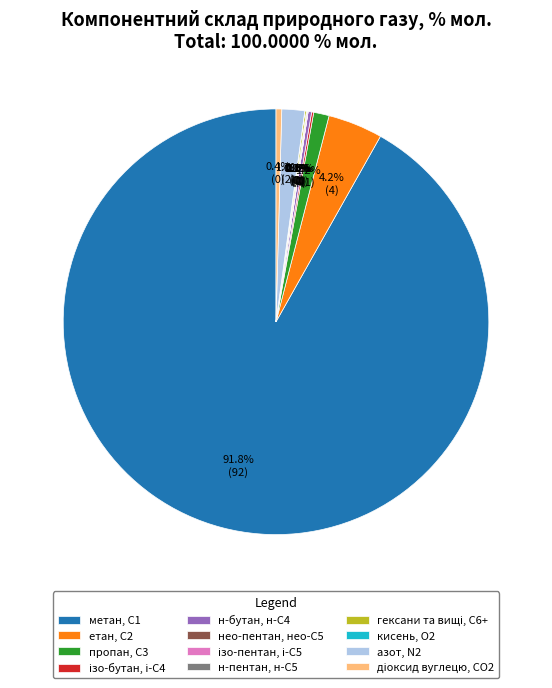

Do метан, С1 and етан, С2 together represent more than half of the pie?

Yes